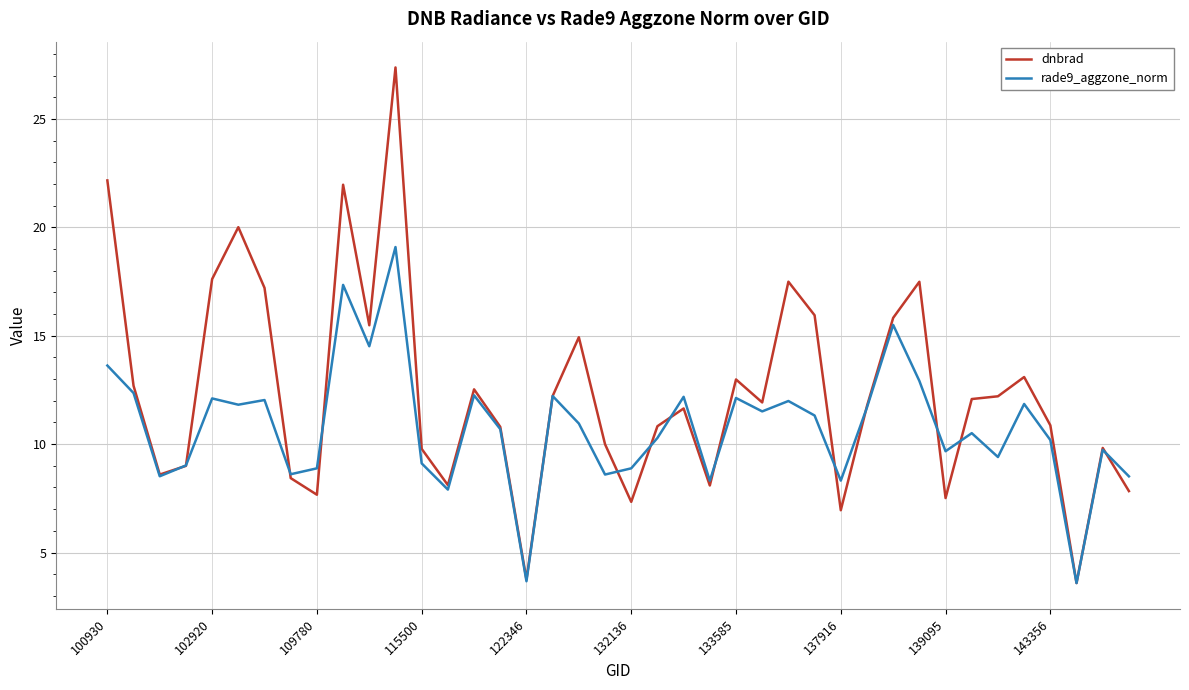

Rank the series by their maximum value, from lowest to highest.

rade9_aggzone_norm, dnbrad